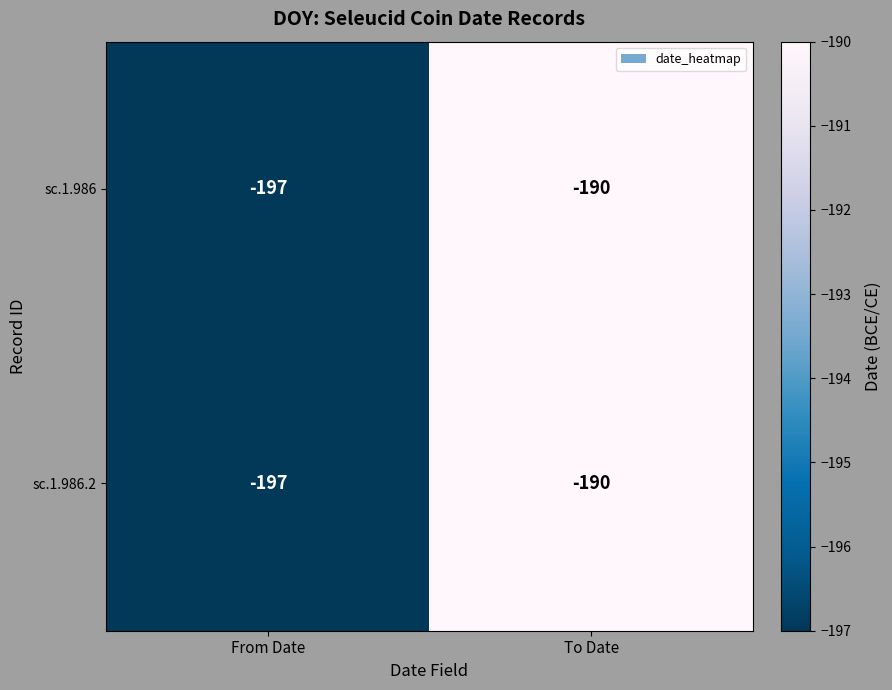

What is the total value across all series at To Date?

-380